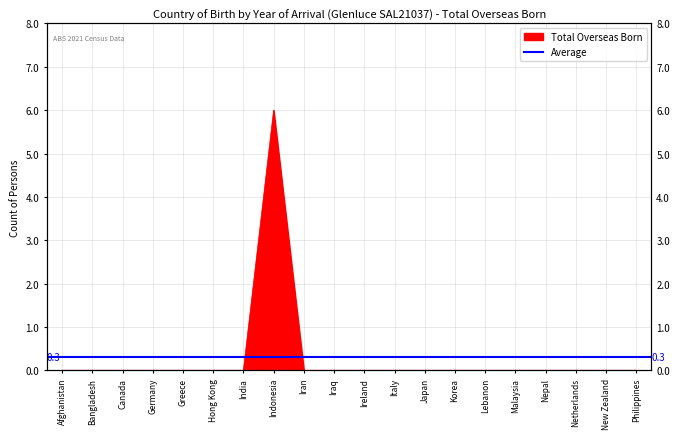

What is the difference between the maximum and minimum values?

6